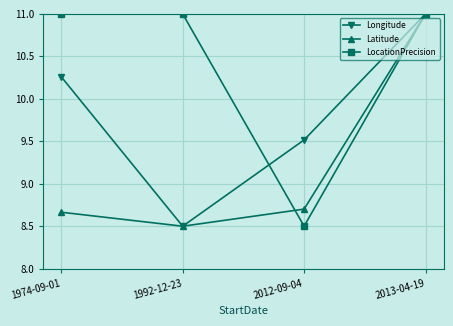

True or false: Latitude has more than 0 points higher than both neighbors.

False